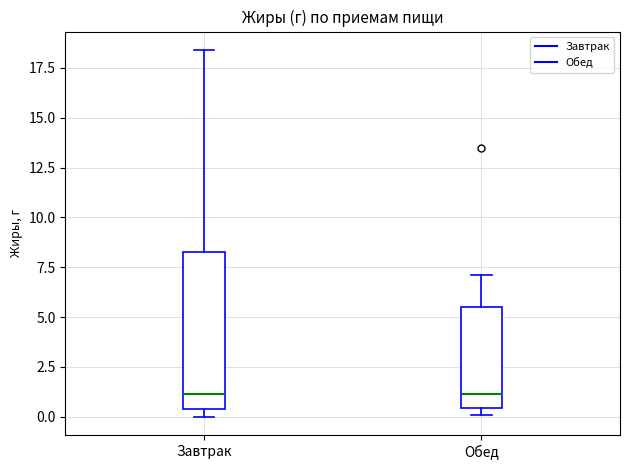

Reading left to right, transcribe this box plot: for each box, give where its median line is, the range the box spans, and where its two whiskers end, as read against the y-axis. The values are not printed on the chart, so give them approximately, as read against the axis.

Завтрак: median 1.0, box 0.5 to 8.5, whiskers 0.0 to 18.5
Обед: median 1.0, box 0.5 to 5.5, whiskers 0.0 to 7.0